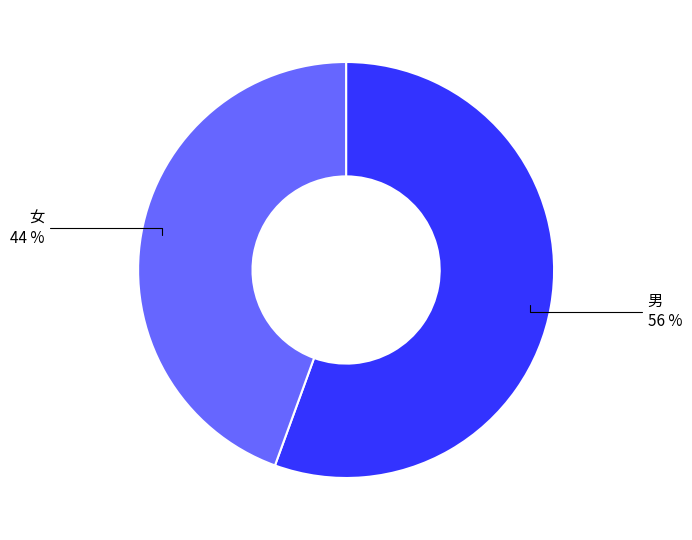

To the nearest percent, what is the average slice percentage?

50%